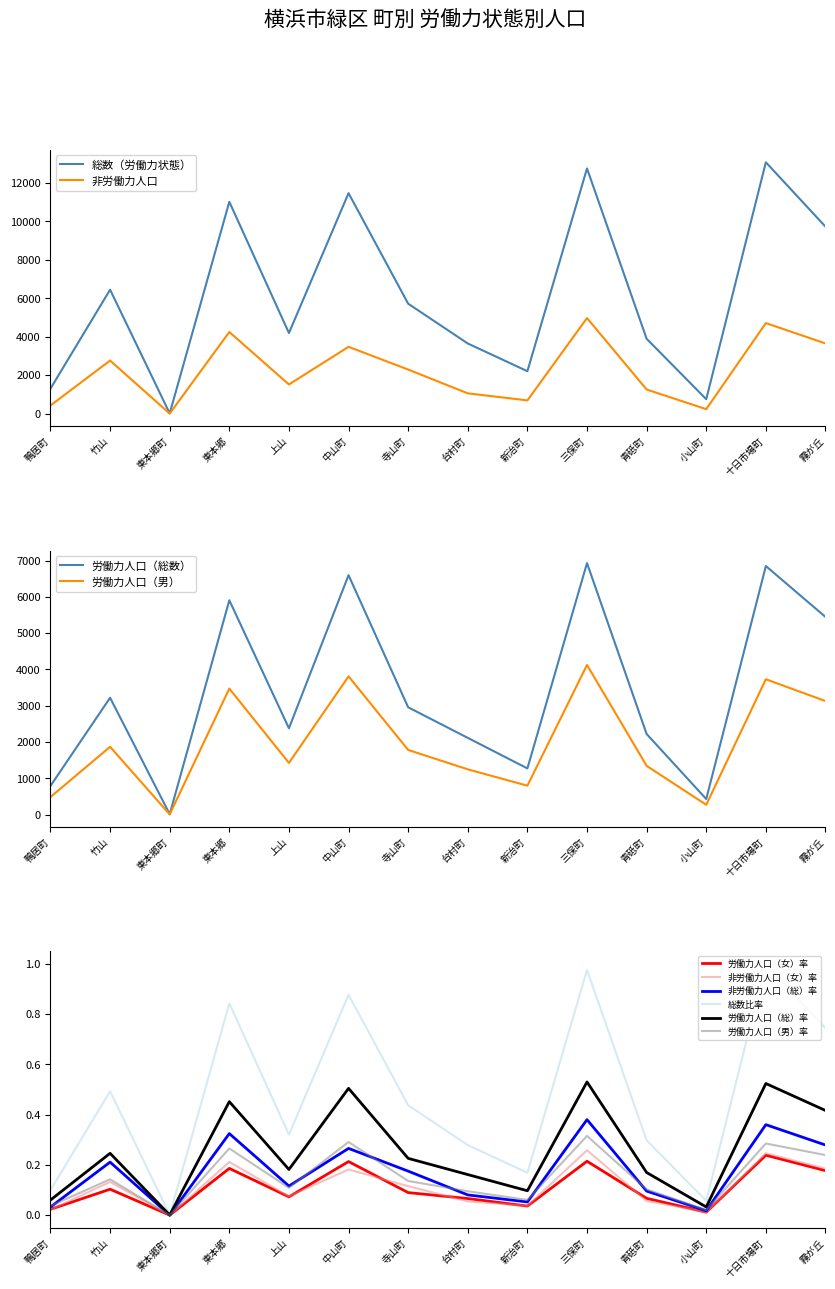

True or false: 非労働力人口_女 has more than 1 points higher than both neighbors.

True